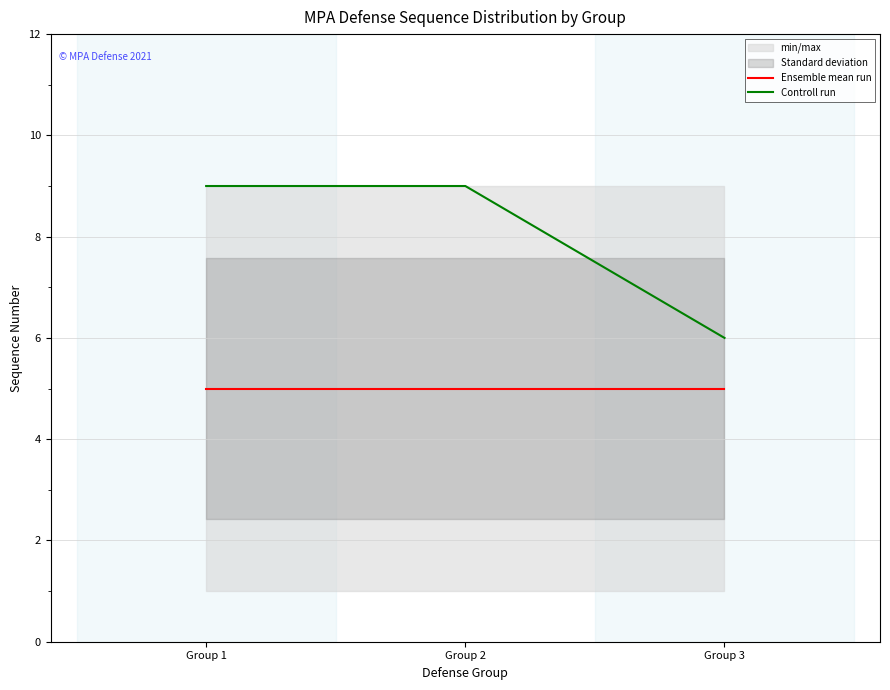

List the series in order of their overall mean, lowest first.

Ensemble mean run, Controll run